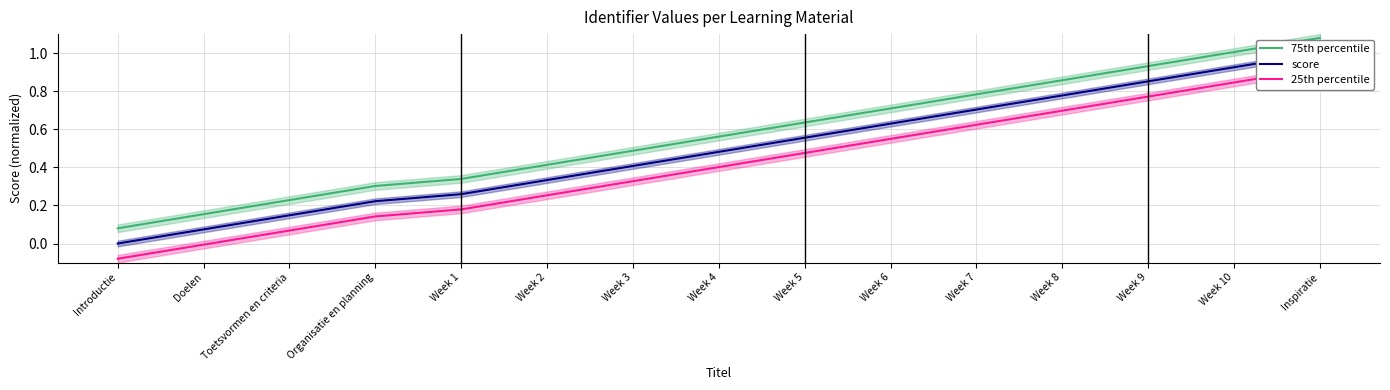

What are all the series names shown in the legend?

75th percentile, score, 25th percentile